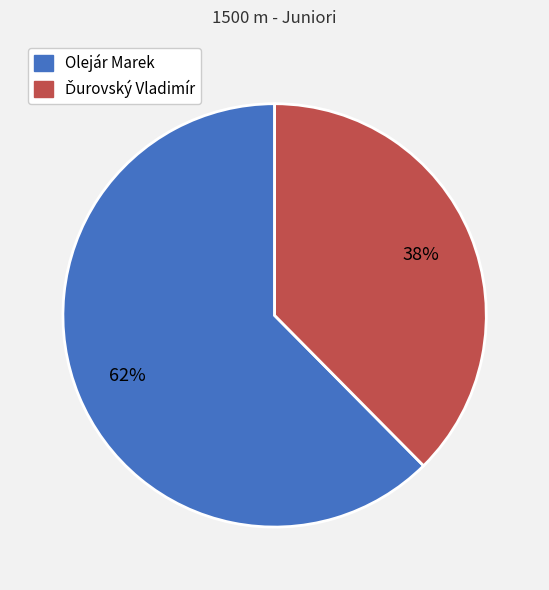

What is the largest slice in the pie chart?

Olejár Marek